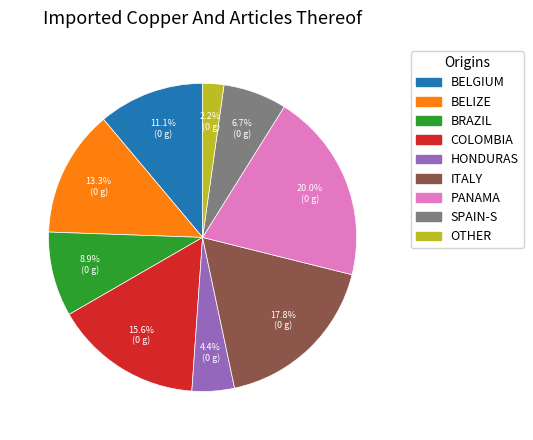

Is there any slice that represents more than half of the pie?

No